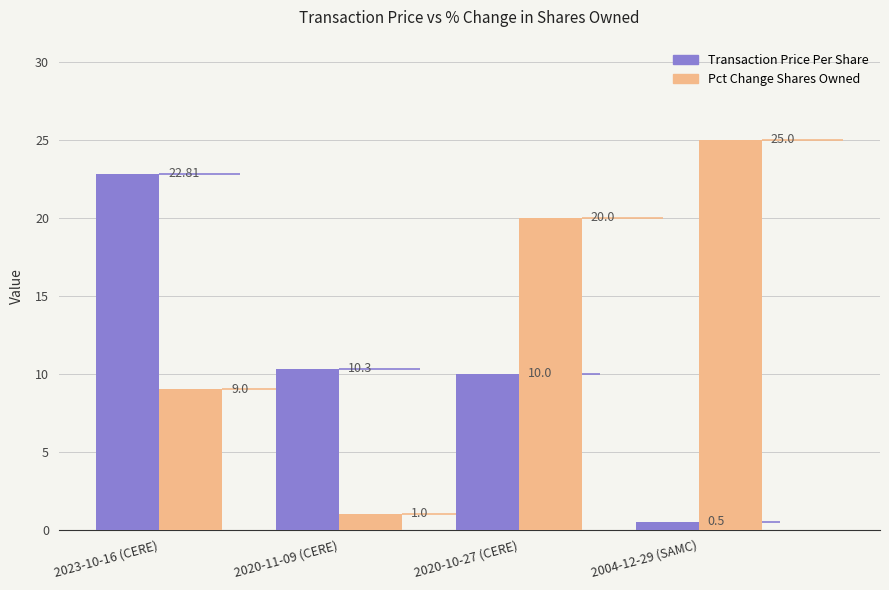

Rank the categories by Pct Change Shares Owned value from highest to lowest.

2004-12-29 (SAMC), 2020-10-27 (CERE), 2023-10-16 (CERE), 2020-11-09 (CERE)